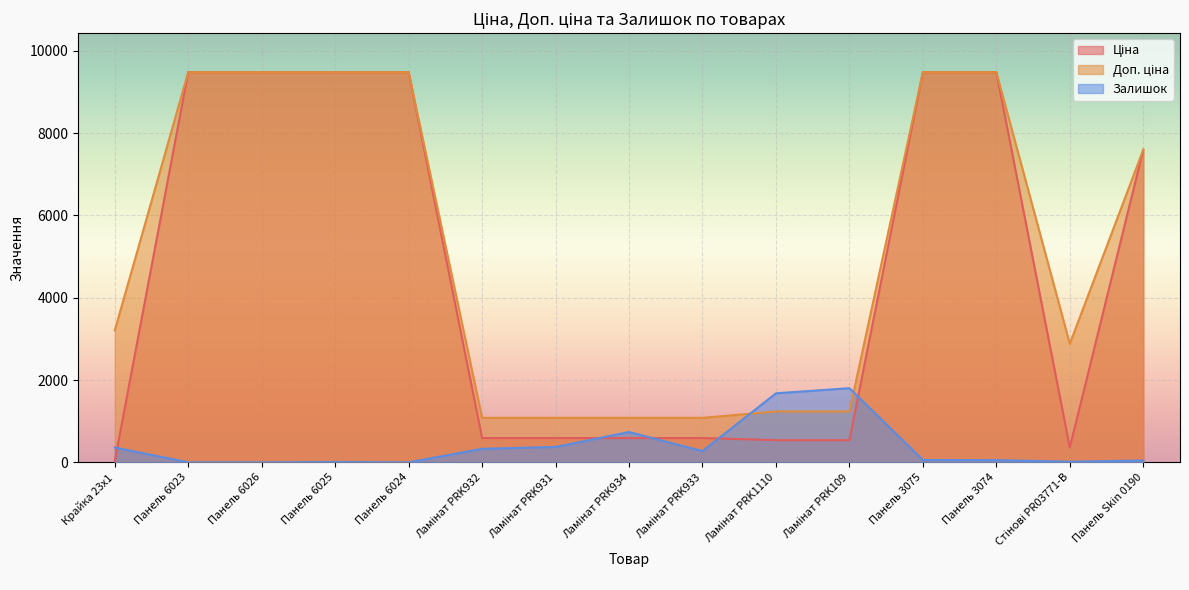

Reading right to left, what are all the values shown in this chart?

Ціна: 7596.5	359.9	9480.1	9480.1	539.0	539.0	589.9	589.9	589.9	589.9	9480.1	9480.1	9480.1	9480.1	32.0
Доп. ціна: 7596.5	2878.8	9480.1	9480.1	1235.4	1235.4	1081.7	1081.7	1081.7	1081.7	9480.1	9480.1	9480.1	9480.1	3205.0
Залишок: 44.0	15.0	53.0	56.0	1802.0	1677.0	273.0	736.0	374.0	328.0	0.0	8.0	0.0	0.0	360.0